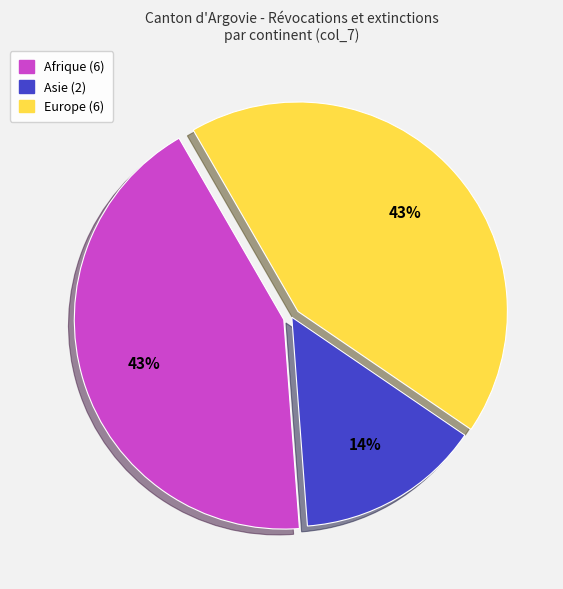

To the nearest percent, what is the average slice percentage?

33%